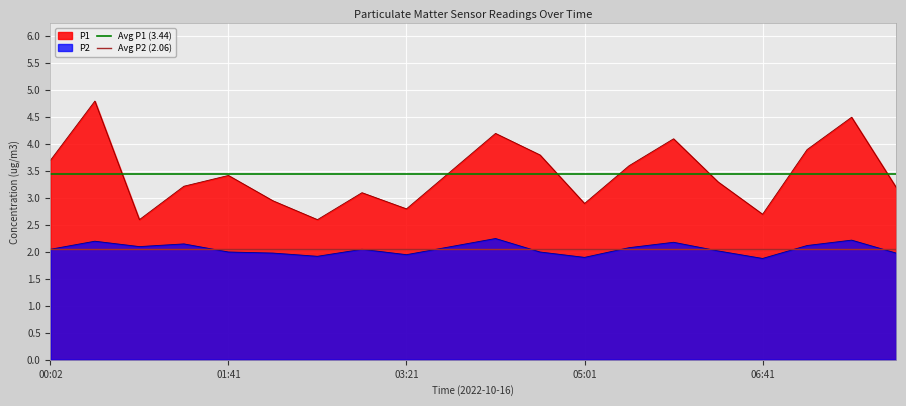

What is the minimum value for P1?

2.6